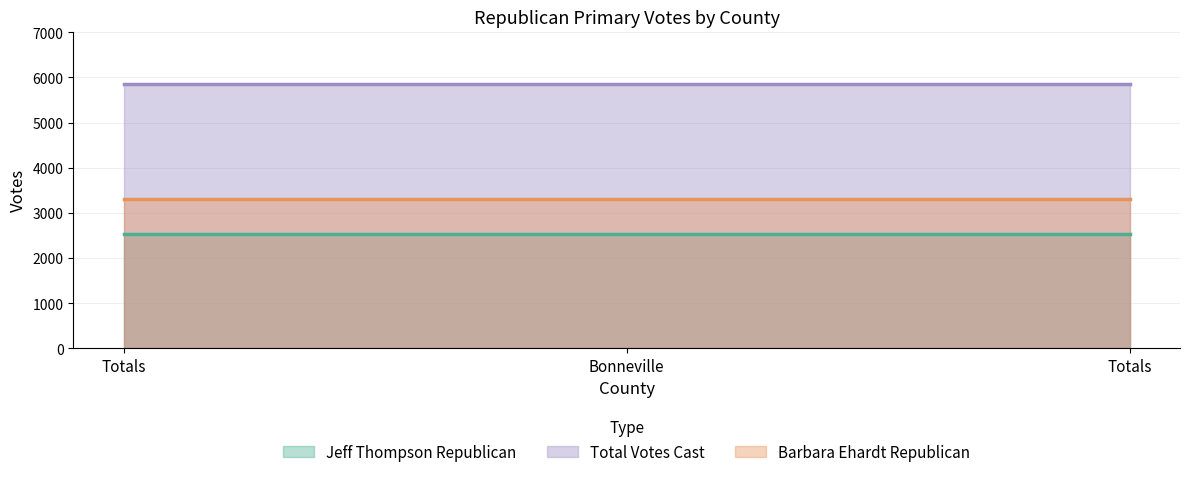

What value does the Total Votes Cast series have at Totals?

5847